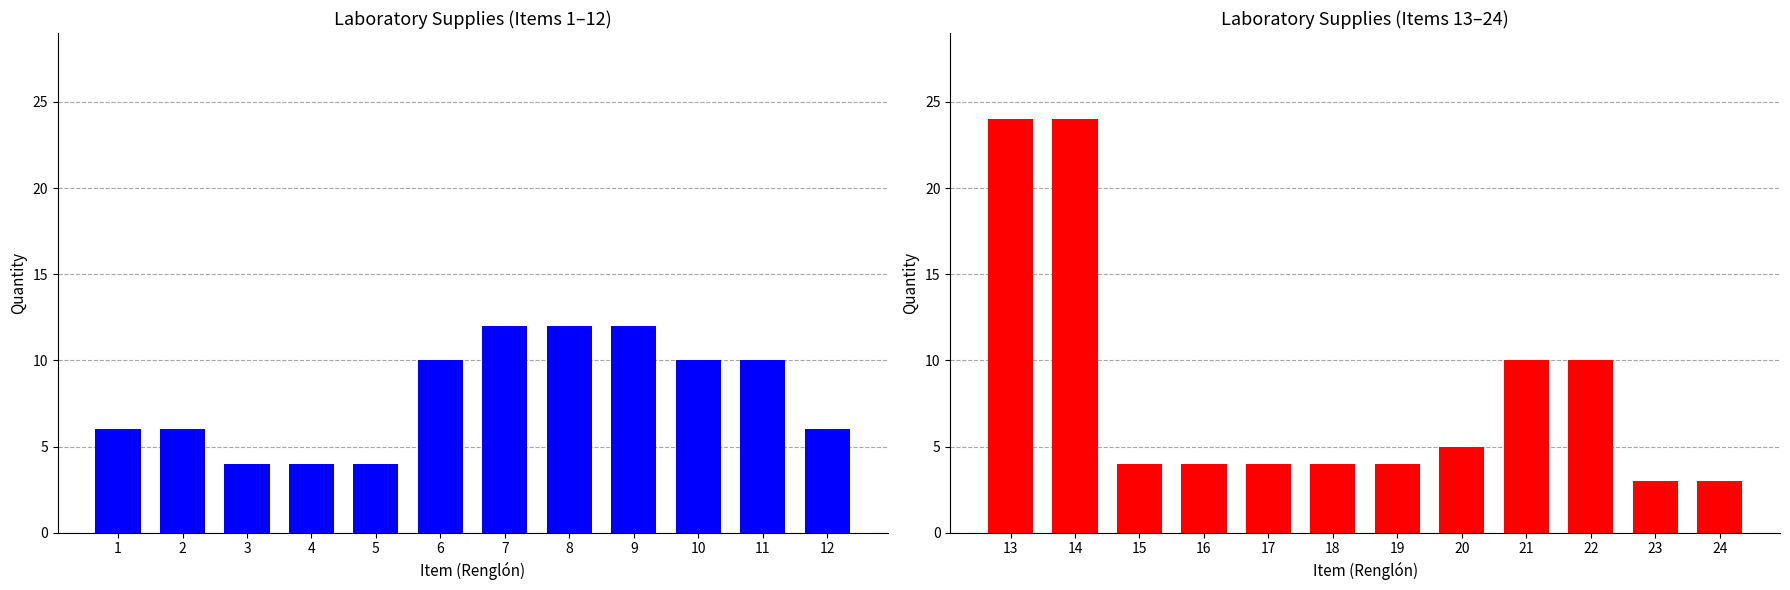

What is the minimum value for Quantity (Items 1-12)?

4